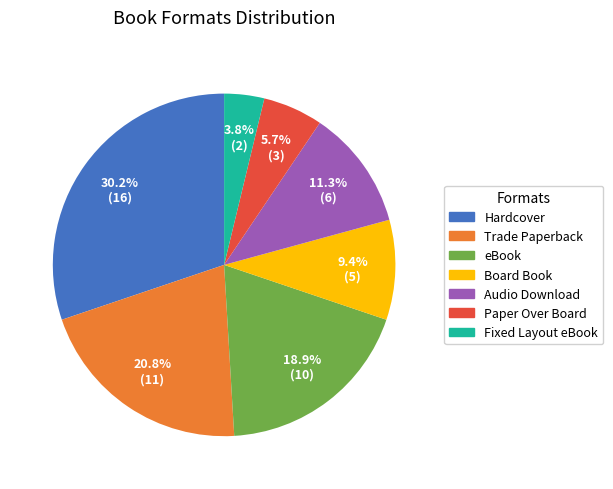

Between Audio Download and Paper Over Board, which is larger?

Audio Download